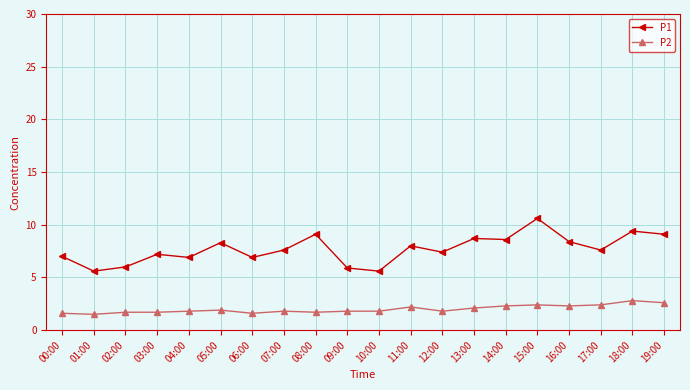

Rank the series at 03:00 from highest to lowest value.

P1, P2